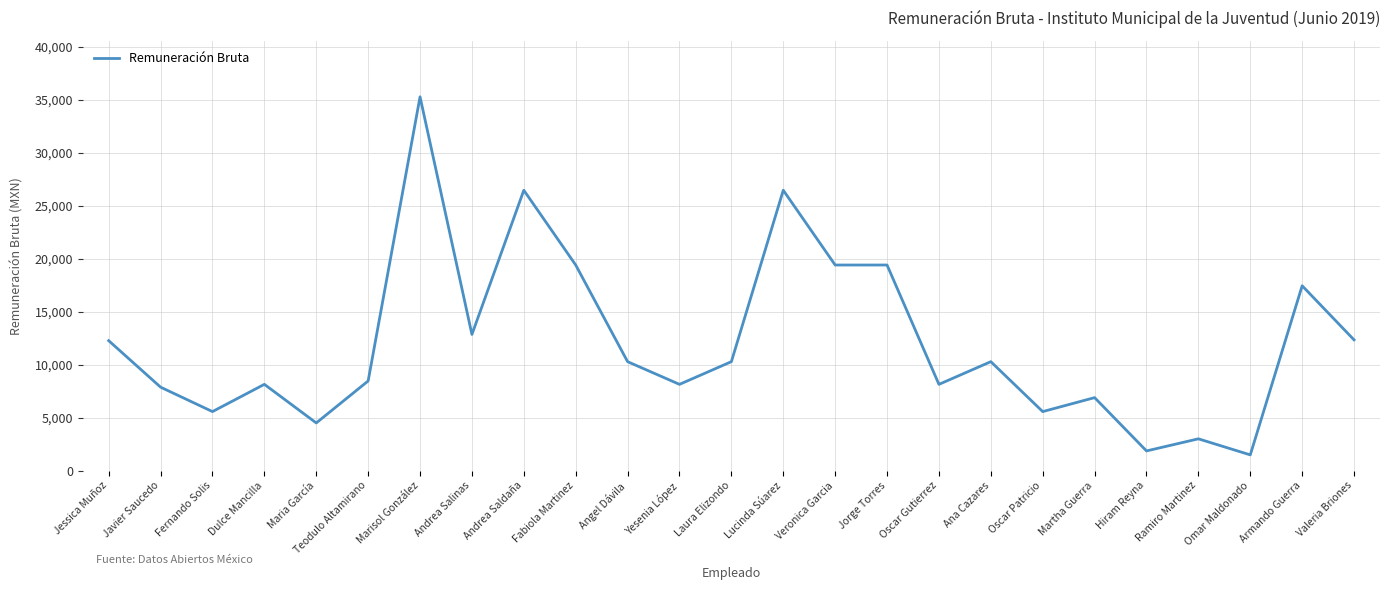

How many distinct data groups are displayed?

1